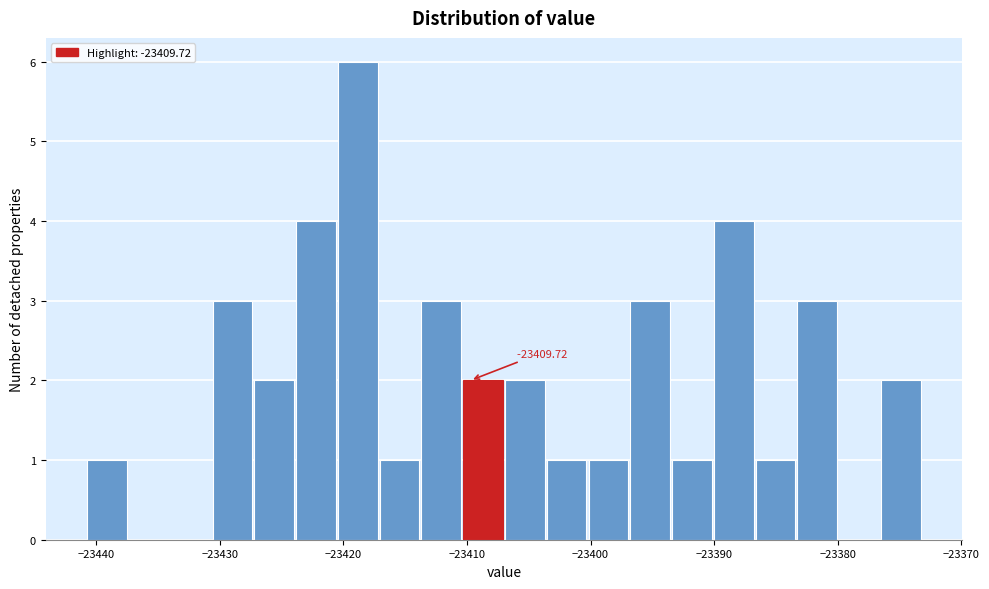

Read against the x-axis, roughly where is the centre of the tallest bar?

-23419